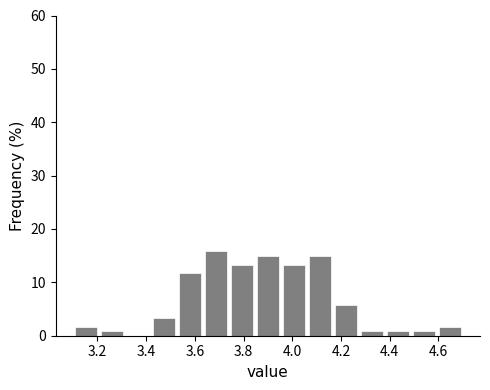

Reading left to right, list every bar in this chart as the range it spans on the x-axis followed by its height. Neither the bar edges nor the heights are printed on the chart, so give them approximately, as read against the axes.

3.10 to 3.20: 2
3.20 to 3.32: under 1
3.32 to 3.42: 0
3.42 to 3.52: 3
3.52 to 3.64: 12
3.64 to 3.74: 16
3.74 to 3.84: 13
3.84 to 3.96: 15
3.96 to 4.06: 13
4.06 to 4.16: 15
4.16 to 4.28: 6
4.28 to 4.38: under 1
4.38 to 4.48: under 1
4.48 to 4.60: under 1
4.60 to 4.70: 2